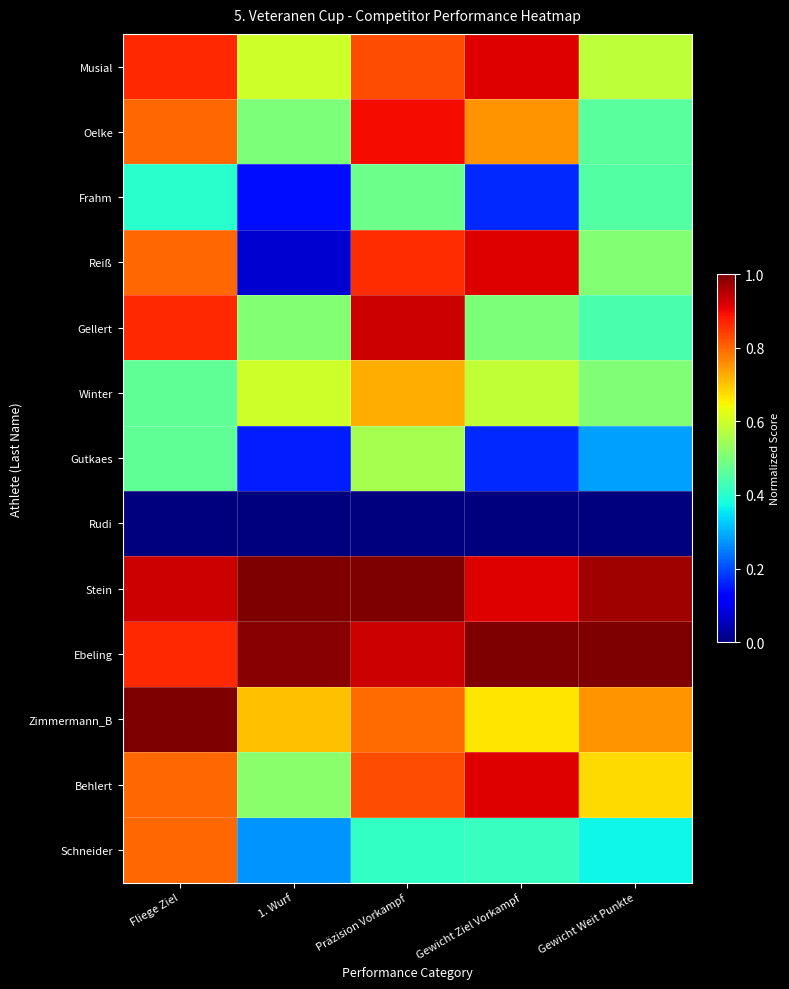

Which series has the largest range (max minus min)?

Reiß